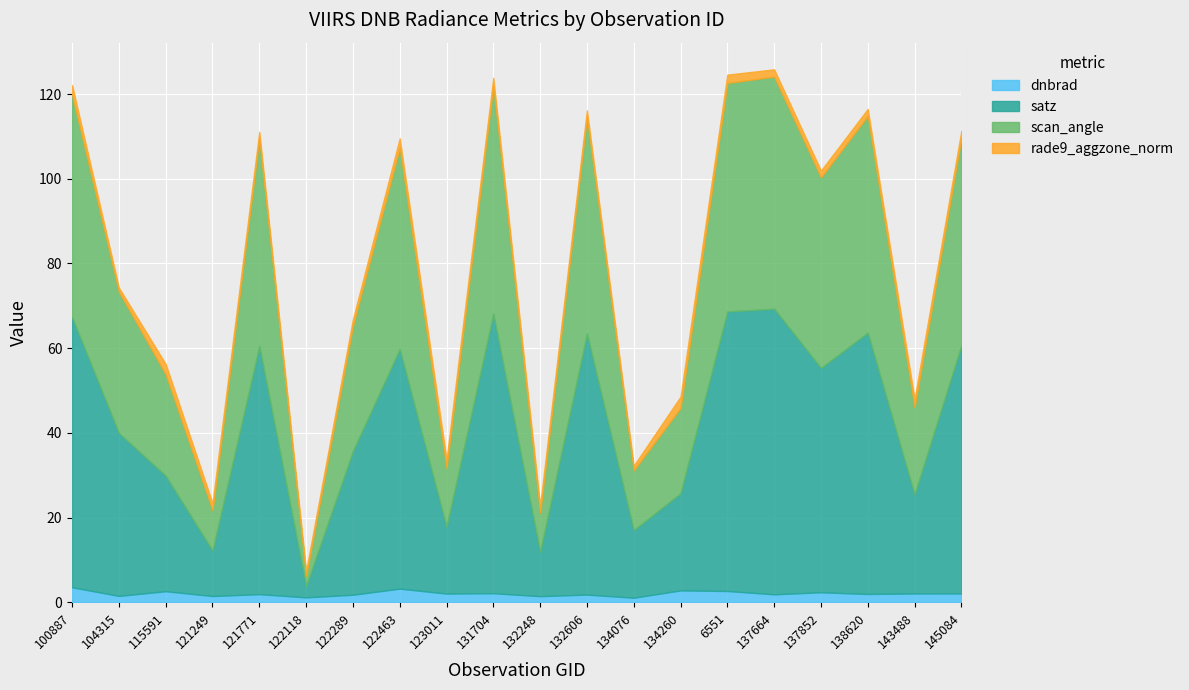

Is it true that scan_angle equals 12.6 at 143488?

False